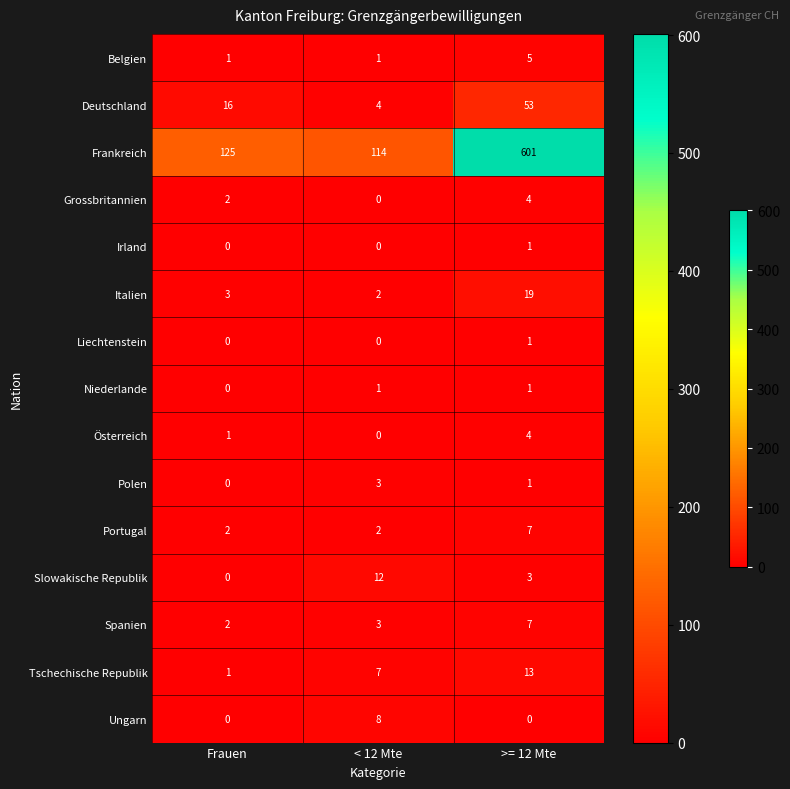

Which series has the largest range (max minus min)?

Frankreich